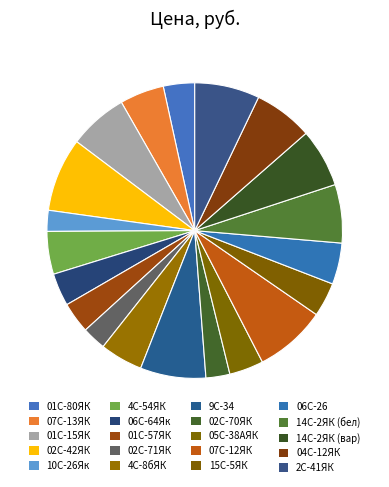

Rank the categories by value from highest to lowest.

02С-42ЯК, 07С-12ЯК, 9С-34, 2С-41ЯК, 01С-15ЯК, 04С-12ЯК, 14С-2ЯК (бел), 14С-2ЯК (вар), 07С-13ЯК, 4С-54ЯК, 4С-8бЯК, 06С-26, 05С-38АЯК, 15С-5ЯК, 06С-64Як, 01С-80ЯК, 01С-57ЯК, 02С-71ЯК, 02С-70ЯК, 10С-26Як